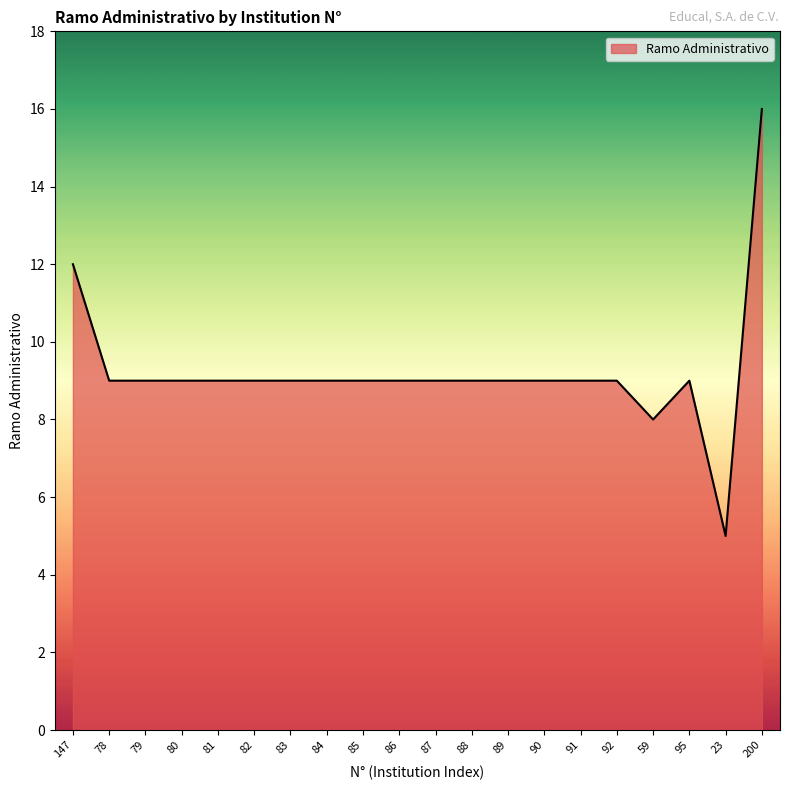

What is the average value?

9